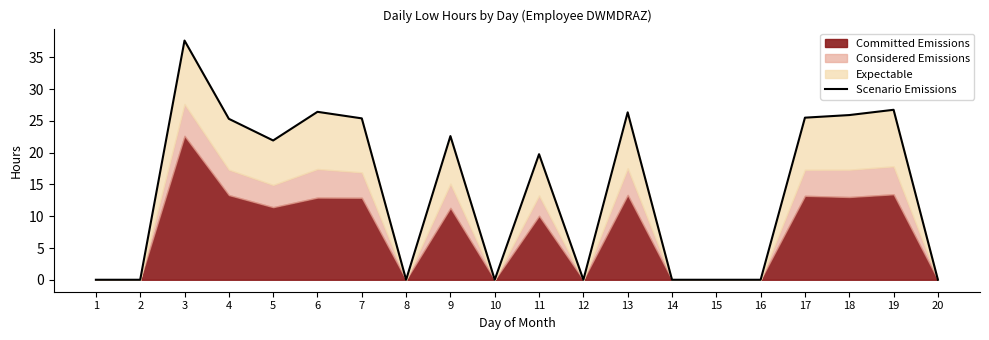

Where does the data first go above 21?

3